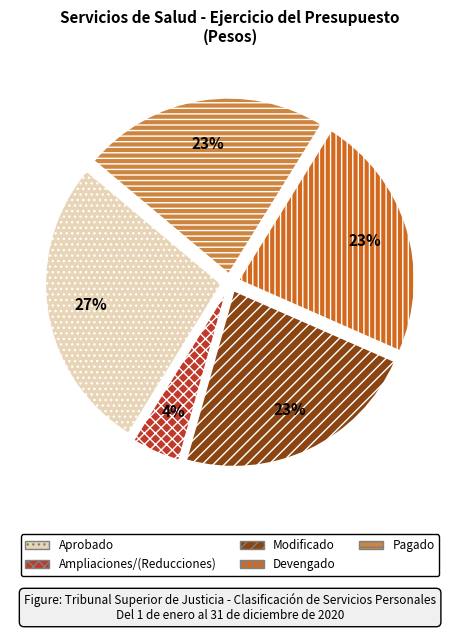

Between Modificado and Ampliaciones/(Reducciones), which is larger?

Modificado